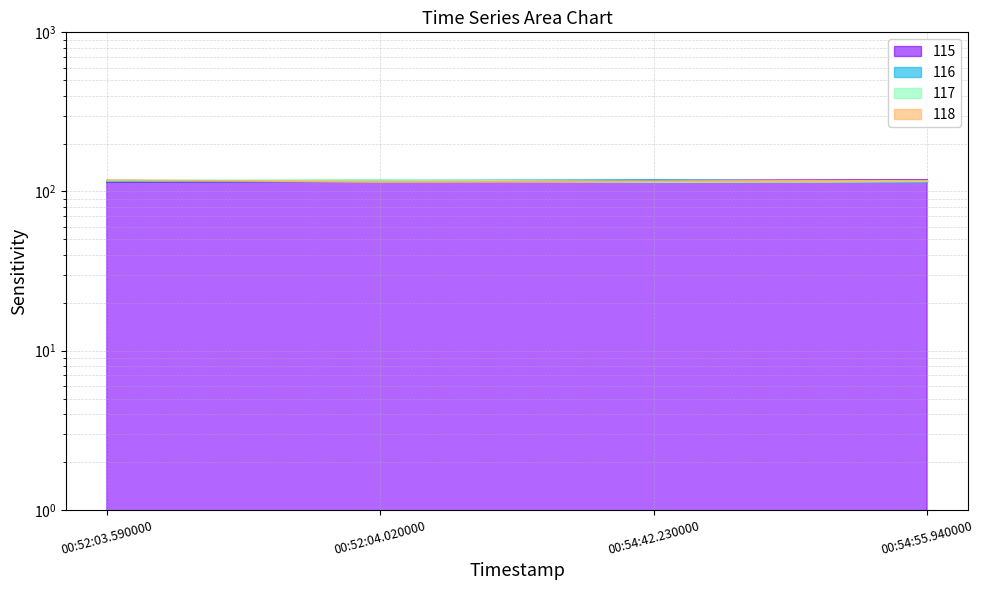

The value of 116 at 00:52:03.590000 is 116. True or false?

True